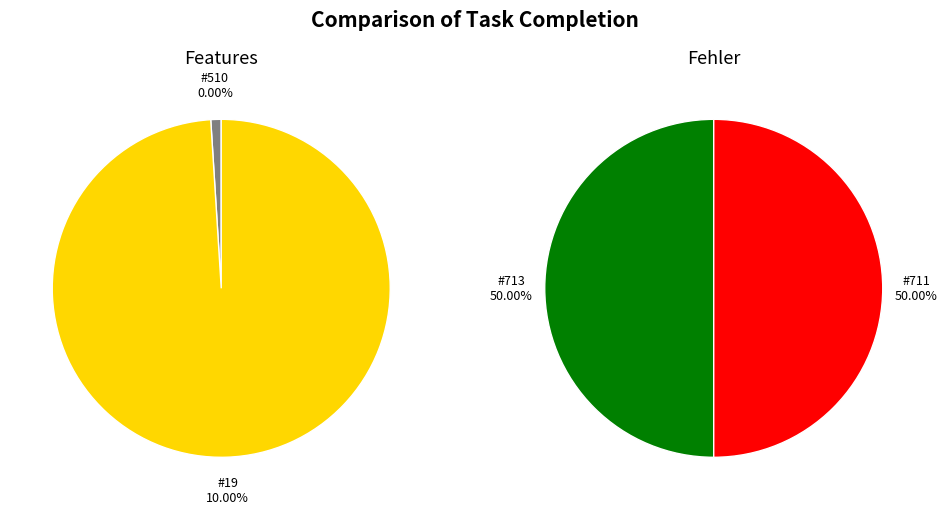

Is it true that 0 is 0% of the pie?

True